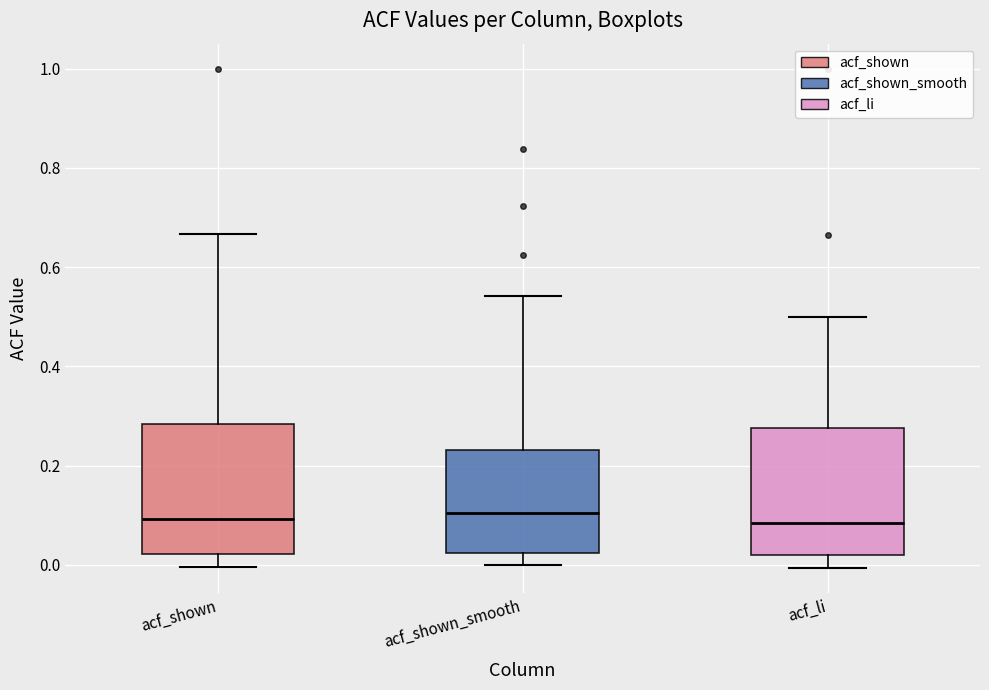

Reading left to right, transcribe this box plot: for each box, give where its median line is, the range the box spans, and where its two whiskers end, as read against the y-axis. The values are not printed on the chart, so give them approximately, as read against the axis.

acf_shown: median 0.10, box 0.02 to 0.28, whiskers 0.00 to 0.66
acf_shown_smooth: median 0.10, box 0.02 to 0.24, whiskers 0.00 to 0.54
acf_li: median 0.08, box 0.02 to 0.28, whiskers 0.00 to 0.50